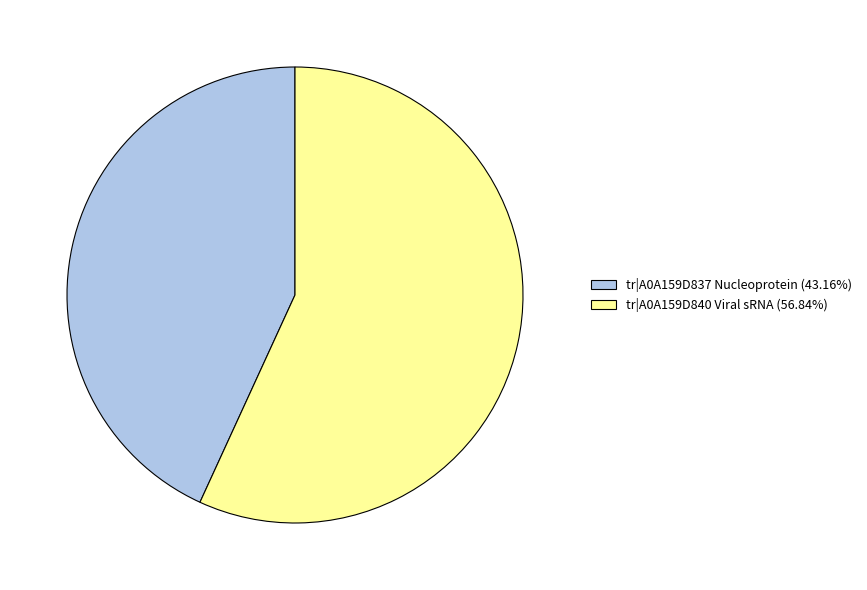

Is there any slice that represents more than half of the pie?

Yes